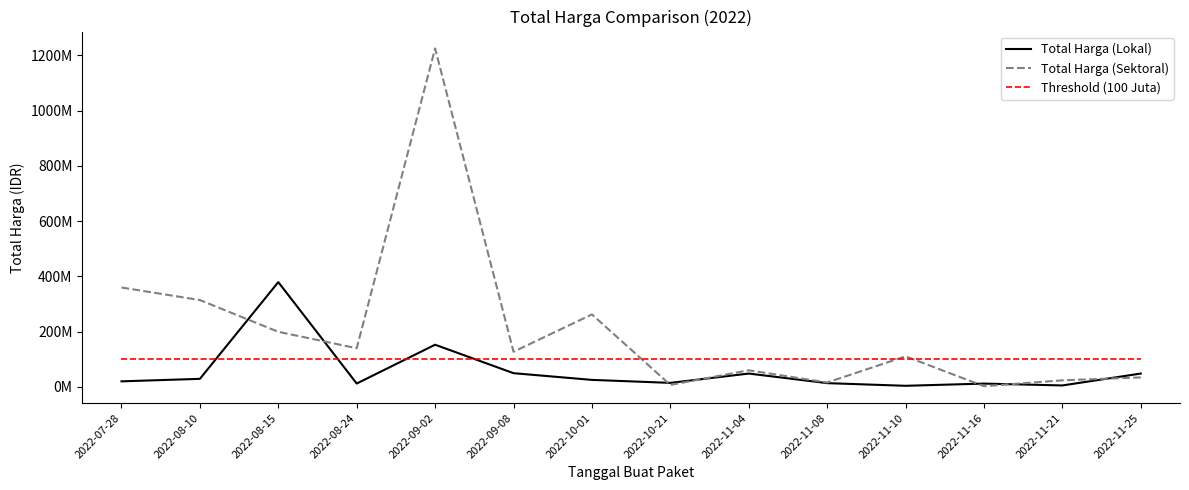

Reading right to left, transcribe all the data shown in this chart.

Total Harga (Lokal): 2022-11-25=48140000	2022-11-21=5093000	2022-11-16=11800000	2022-11-10=3825000	2022-11-08=13442000	2022-11-04=48140000	2022-10-21=14400000	2022-10-01=25200000	2022-09-08=49478000	2022-09-02=152477000	2022-08-24=12000000	2022-08-15=379075000	2022-08-10=29000000	2022-07-28=19950000
Total Harga (Sektoral): 2022-11-25=34132505	2022-11-21=23680800	2022-11-16=2395750	2022-11-10=110389990	2022-11-08=15787200	2022-11-04=59935000	2022-10-21=6936000	2022-10-01=262118150	2022-09-08=127000000	2022-09-02=1224682000	2022-08-24=139800000	2022-08-15=199200000	2022-08-10=314121780	2022-07-28=359500000
Threshold (100 Juta): 2022-11-25=100000000	2022-11-21=100000000	2022-11-16=100000000	2022-11-10=100000000	2022-11-08=100000000	2022-11-04=100000000	2022-10-21=100000000	2022-10-01=100000000	2022-09-08=100000000	2022-09-02=100000000	2022-08-24=100000000	2022-08-15=100000000	2022-08-10=100000000	2022-07-28=100000000